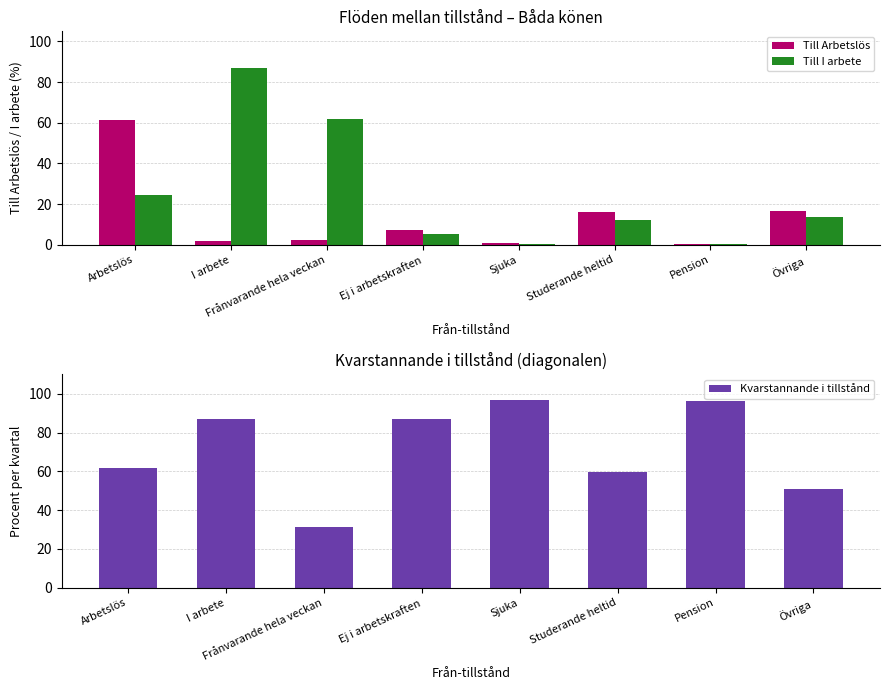

Which series has the widest spread of values?

Till I arbete